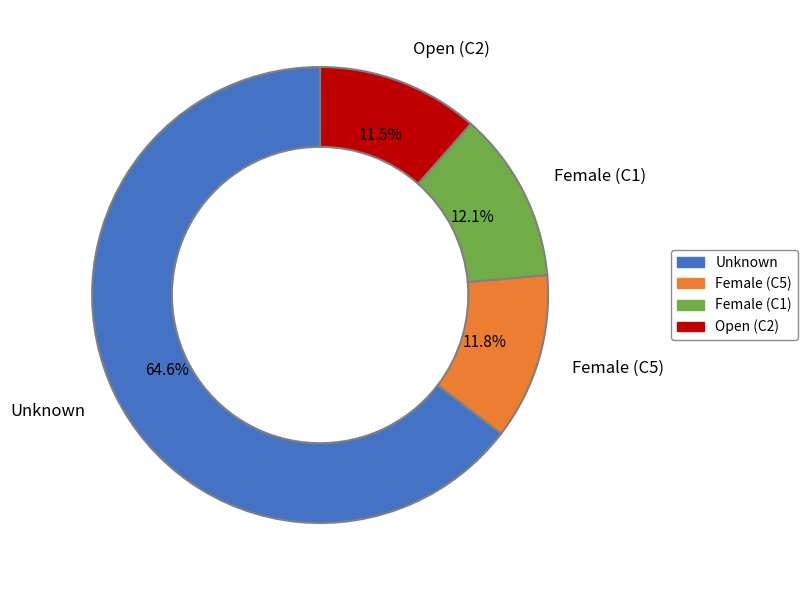

Which has a higher value, Open (C2) or Female (C1)?

Female (C1)